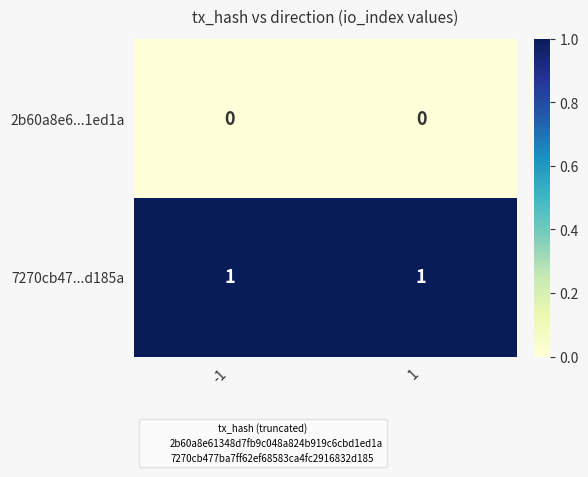

The value of 7270cb47...d185a at -1 is 1. True or false?

True